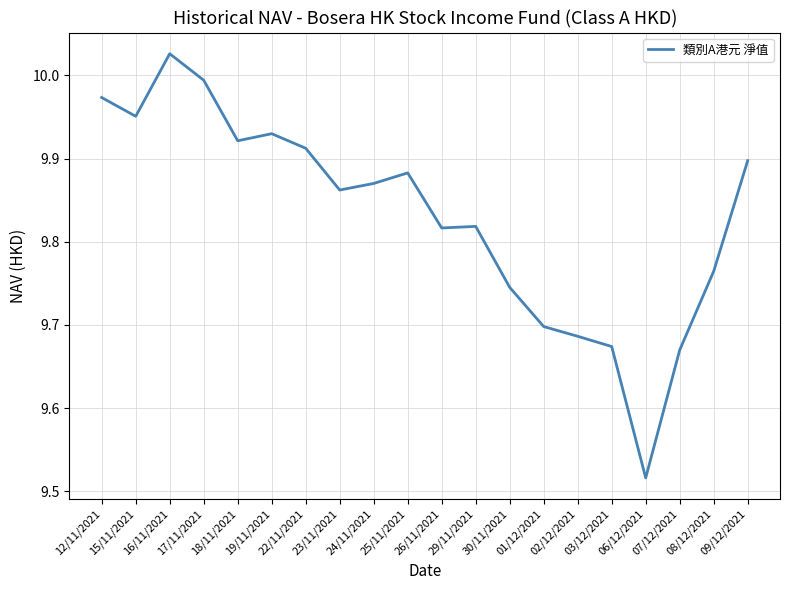

What is the difference between the maximum and minimum values?

0.5